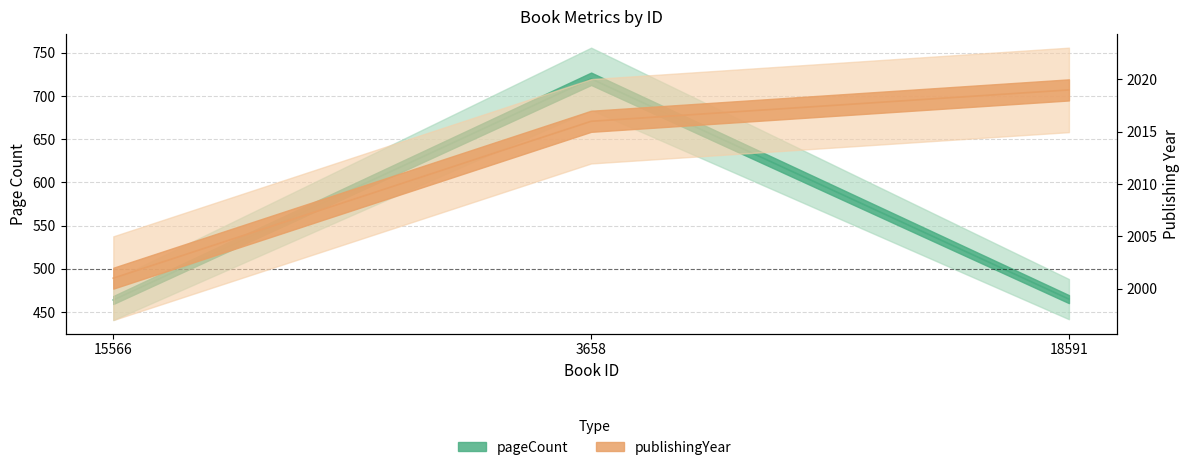

What is the value of the publishingYear point at the 3rd from the left?

2019